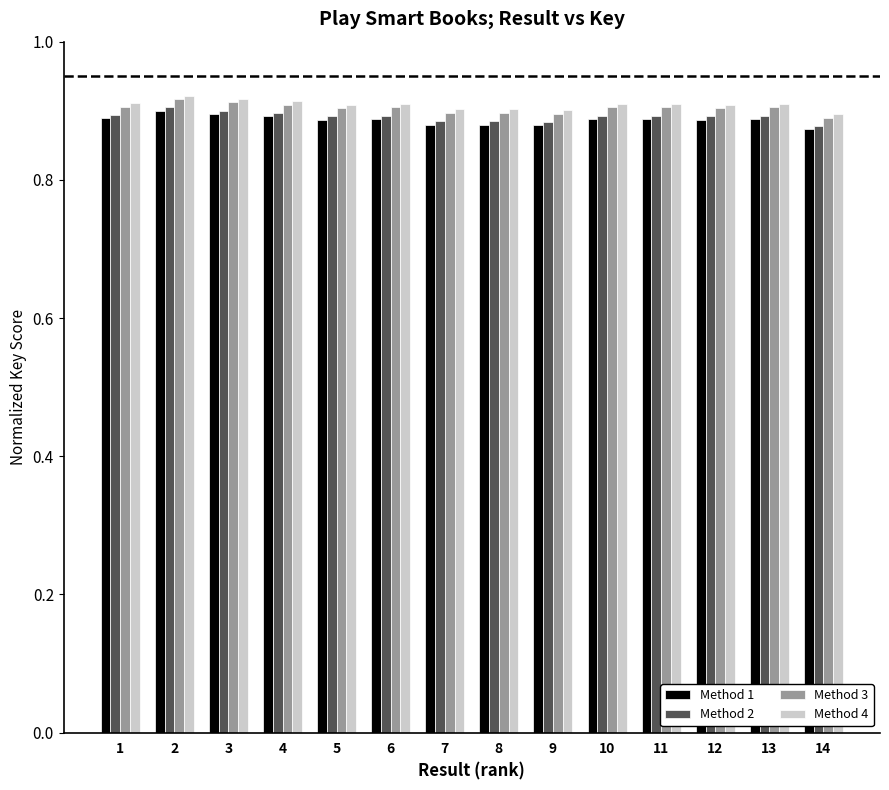

What is the sum of all Method 4 values?

12.7